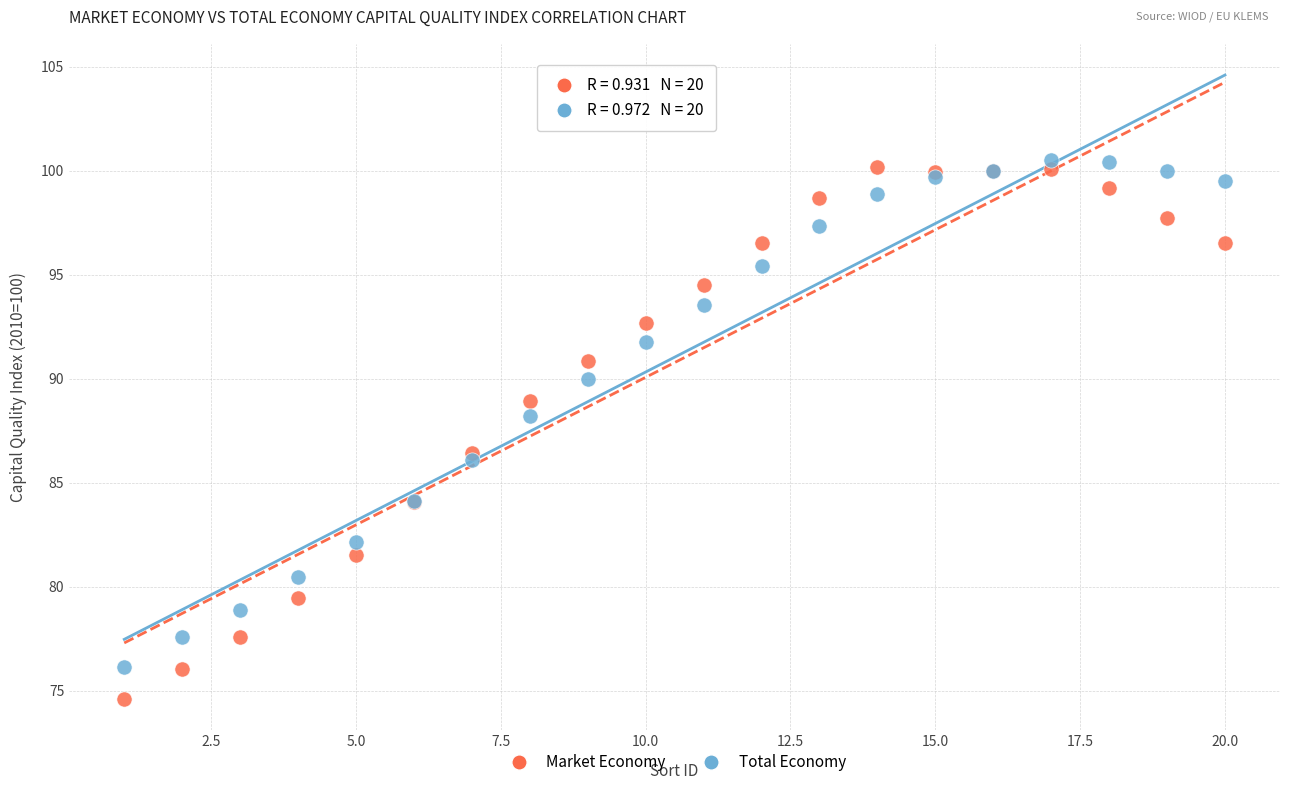

Across all series, what Y value is closest to 87?

86.5